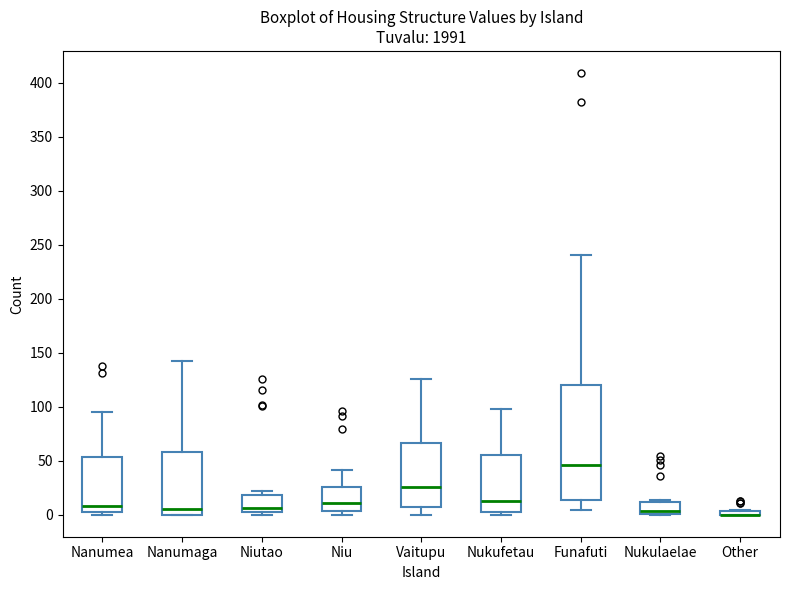

Which box is the tallest, from its lower edge to its upper edge?

Funafuti